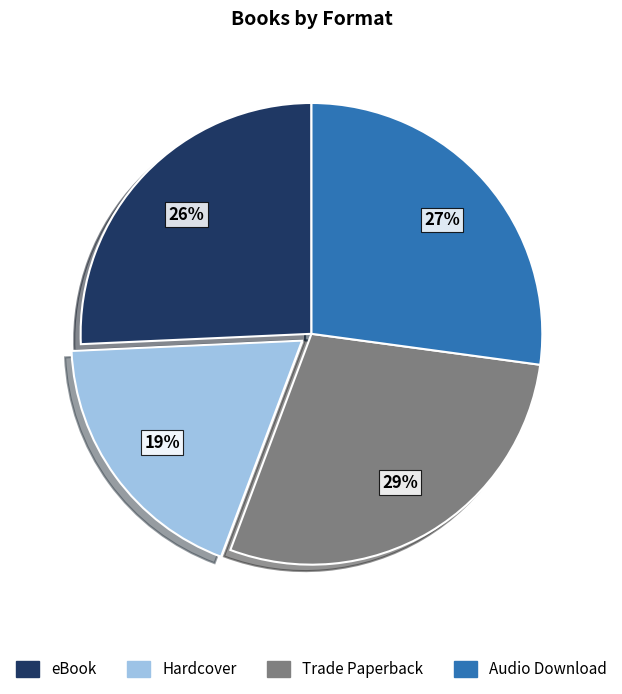

To the nearest percent, what is the difference between the eBook and Audio Download slice percentages?

1%